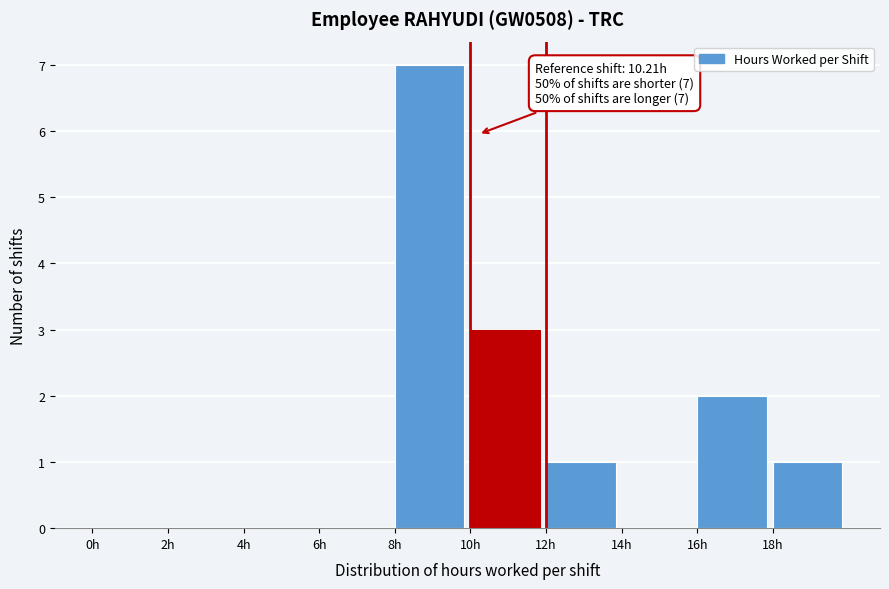

Which range on the x-axis has the tallest bar?

8 to 10